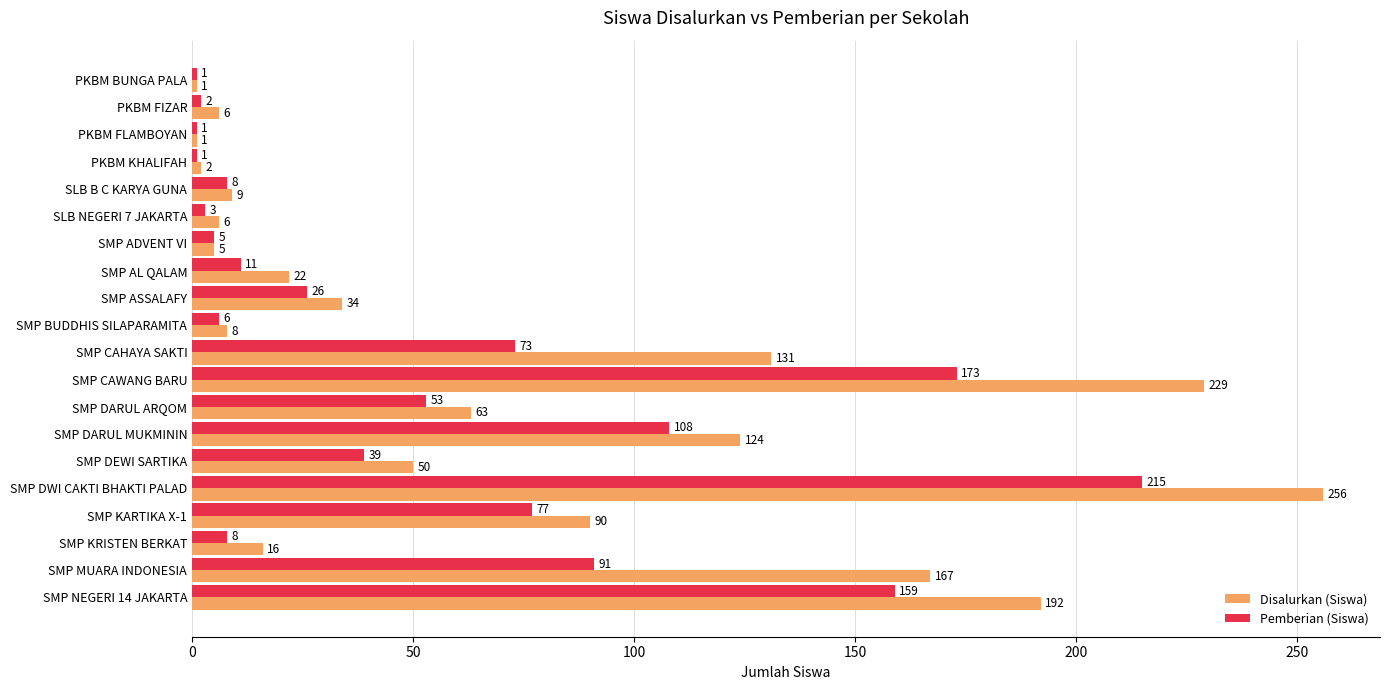

At which label does Pemberian (Siswa) reach its peak?

SMP DWI CAKTI BHAKTI PALAD